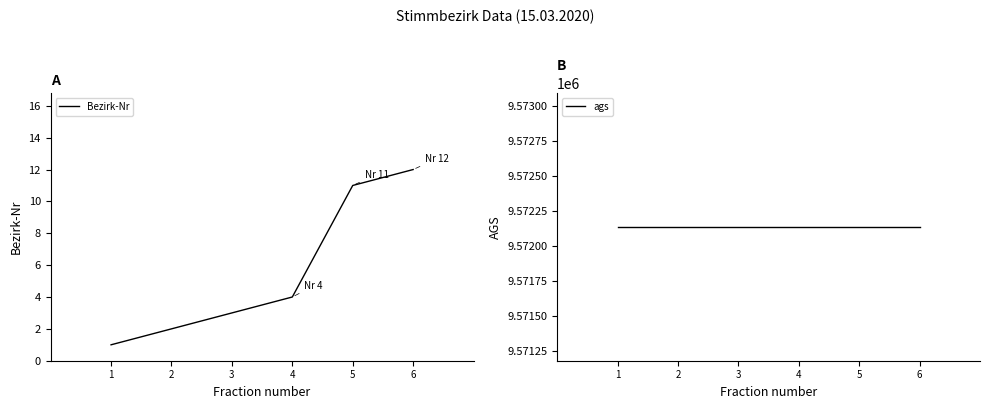

How many categories are shown in the chart?

6